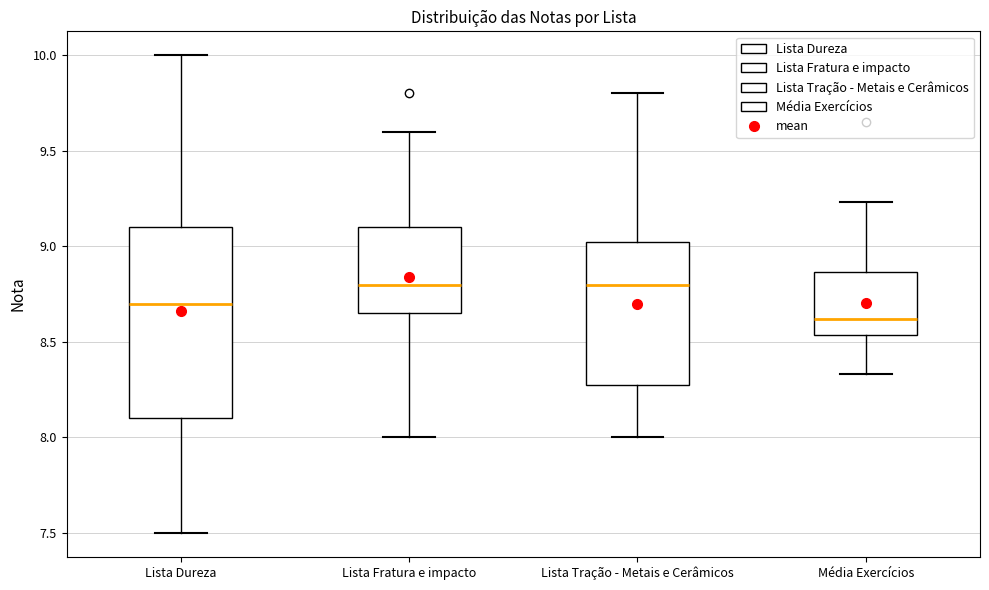

Reading left to right, read every box against the y-axis: the position of its median line, the range the box covers, and the ends of its whiskers. The values are not printed on the chart, so give them approximately, as read against the axis.

Lista Dureza: median 8.70, box 8.10 to 9.10, whiskers 7.50 to 10.00
Lista Fratura e impacto: median 8.80, box 8.65 to 9.10, whiskers 8.00 to 9.60
Lista Tração - Metais e Cerâmicos: median 8.80, box 8.30 to 9.05, whiskers 8.00 to 9.80
Média Exercícios: median 8.60, box 8.55 to 8.85, whiskers 8.35 to 9.25